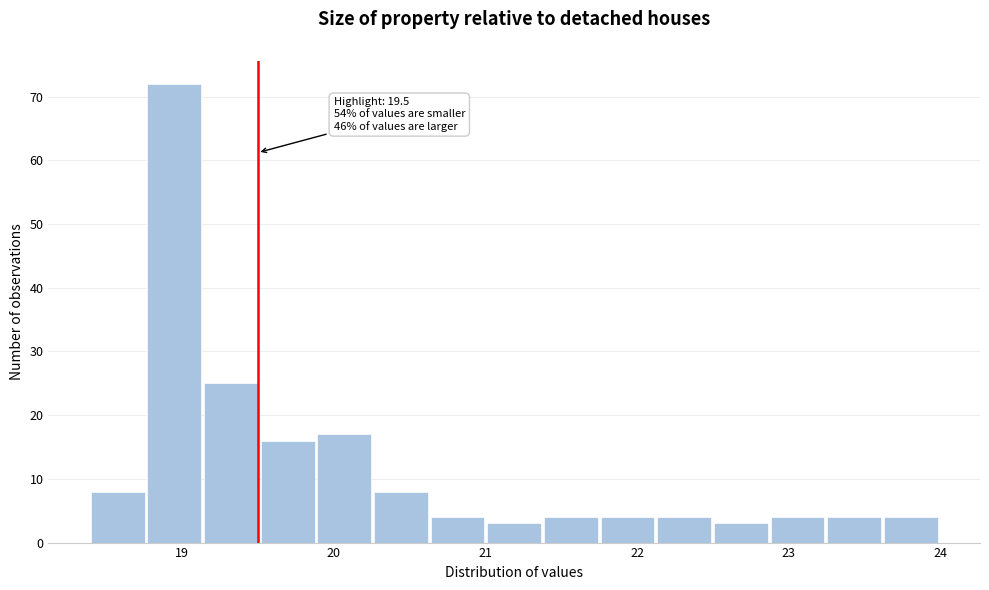

Around what value on the x-axis is the tallest bar? Give the approximate position of its centre, as read against the axis.

19.0